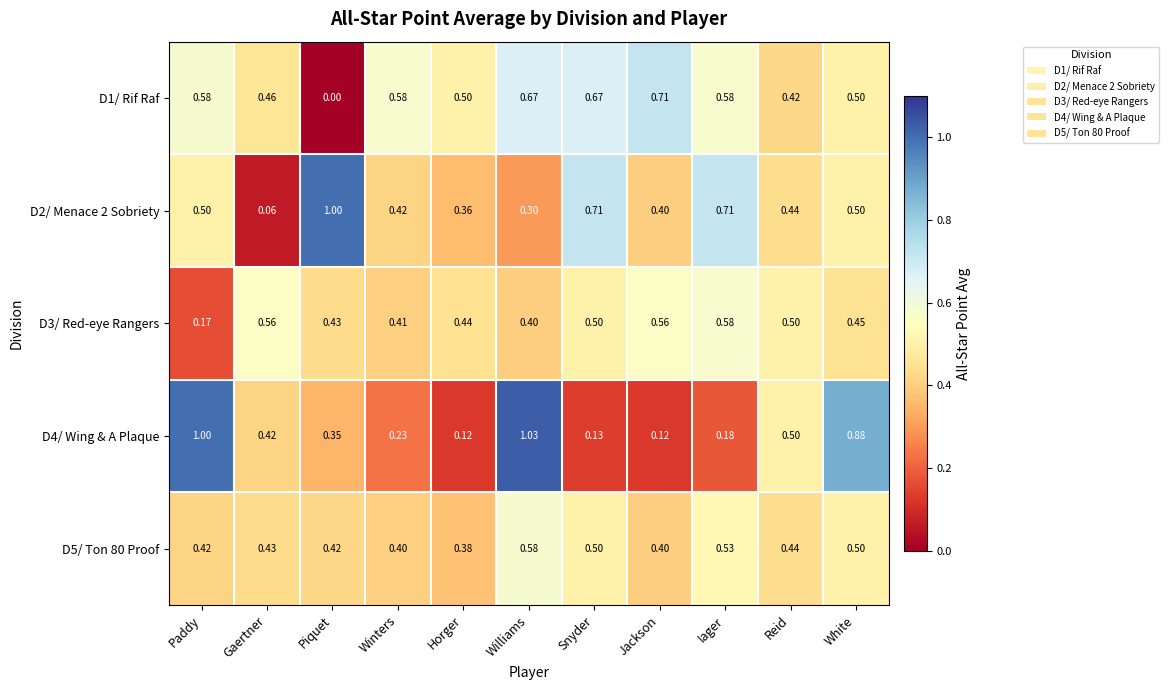

At which label is D3/ Red-eye Rangers closest to 0?

Paddy